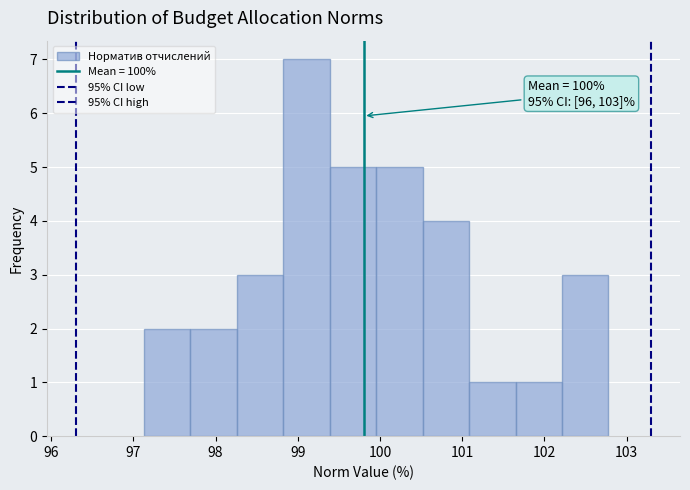

Over which range of the x-axis is the bar tallest?

98.8 to 99.4